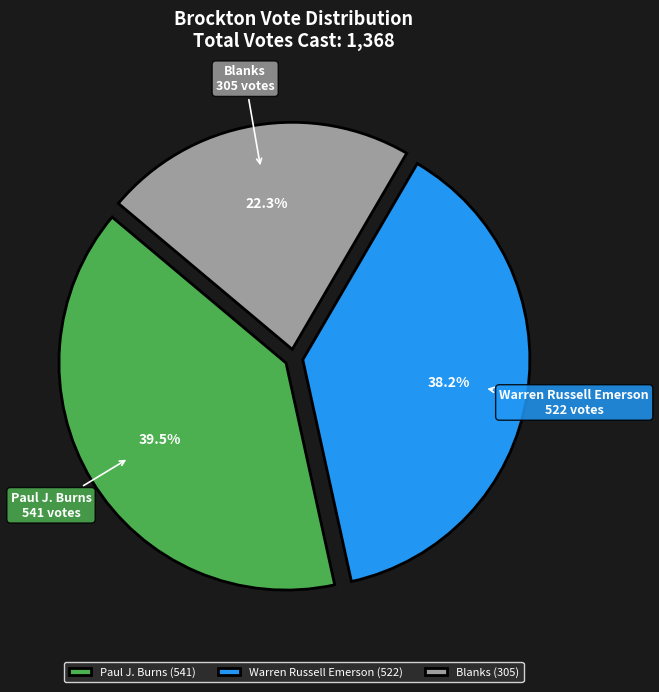

What percentage do Blanks and Warren Russell Emerson together represent?

60.5%